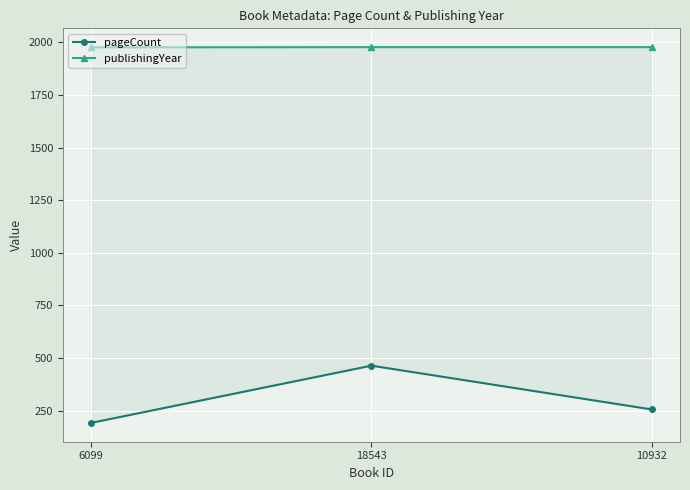

Reading right to left, extract all data points from this chart.

pageCount: 10932=256	18543=464	6099=192
publishingYear: 10932=1977	18543=1977	6099=1976